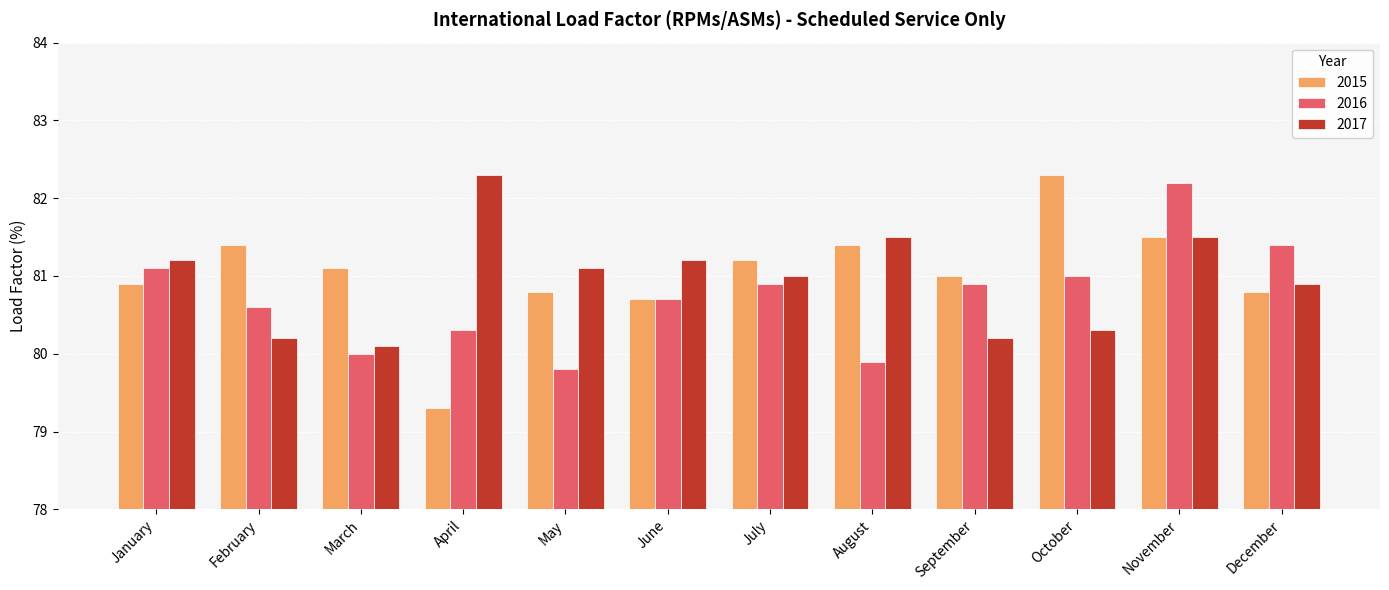

Which series has the widest spread of values?

2015